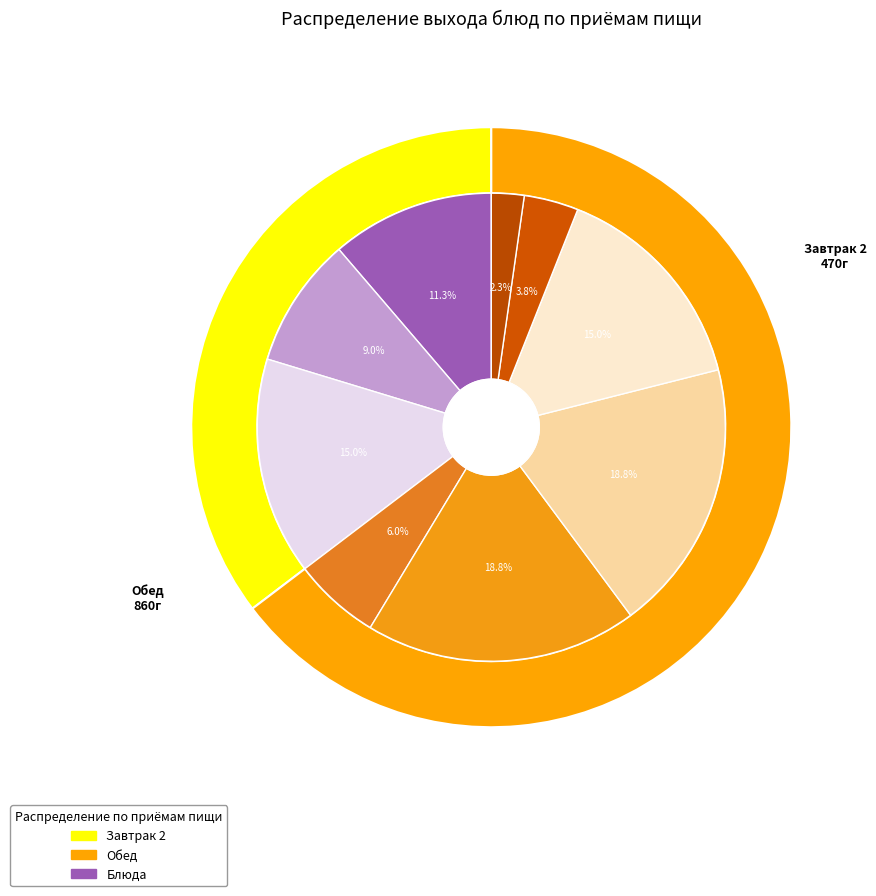

Is there any slice that represents more than half of the pie?

No